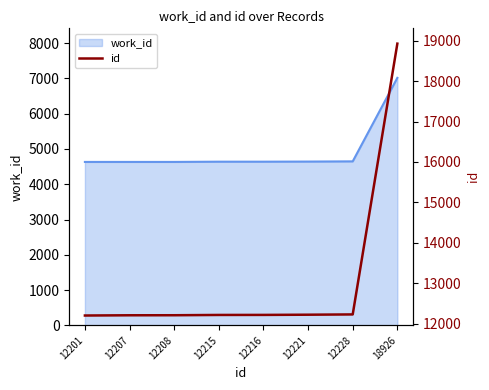

Between 12221 and 12228, which is larger?

12228